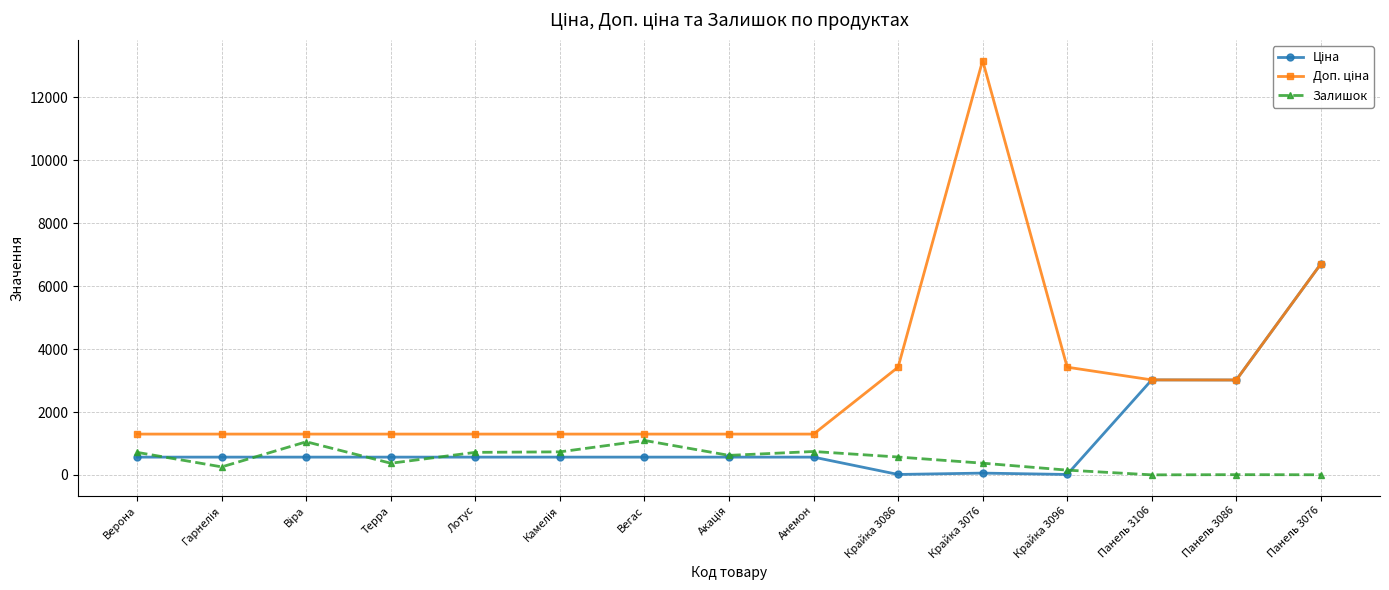

True or false: Залишок has a value of 1096.0 at Вегас.

True